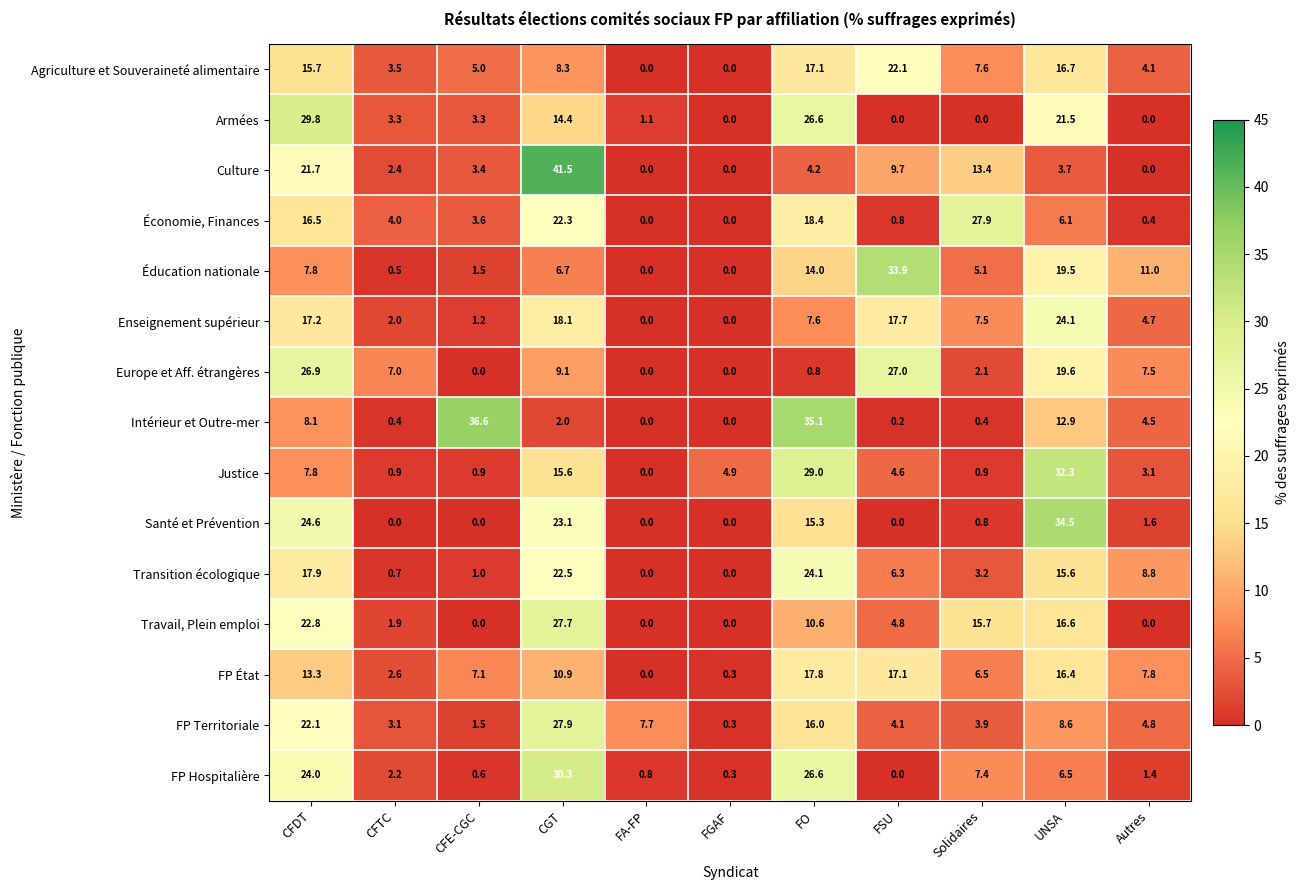

What is the difference between the Santé et Prévention values at CGT and CFE-CGC?

23.1